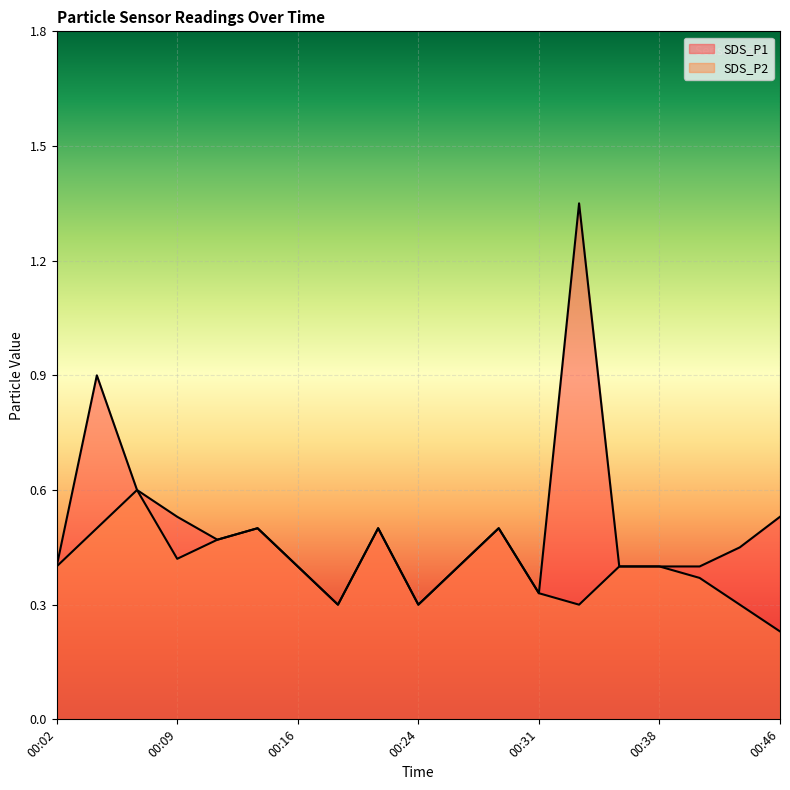

True or false: SDS_P2 and SDS_P1 cross at least once.

False